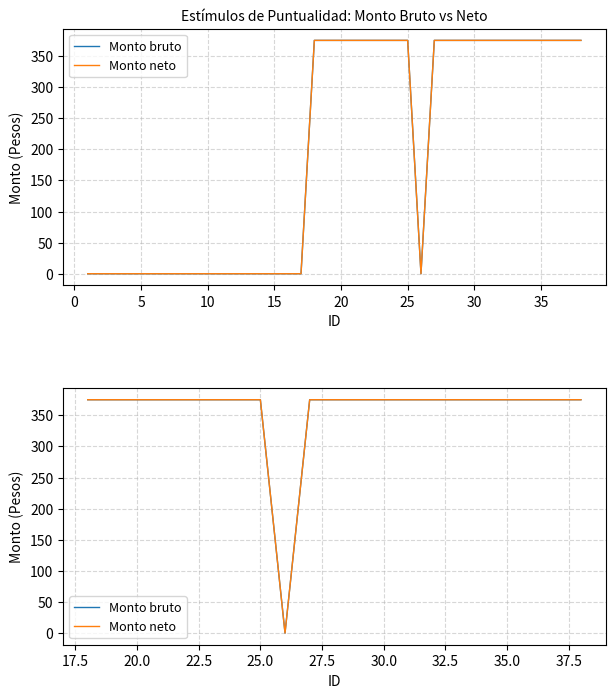

The Monto bruto series shows 375 at 20. True or false?

True